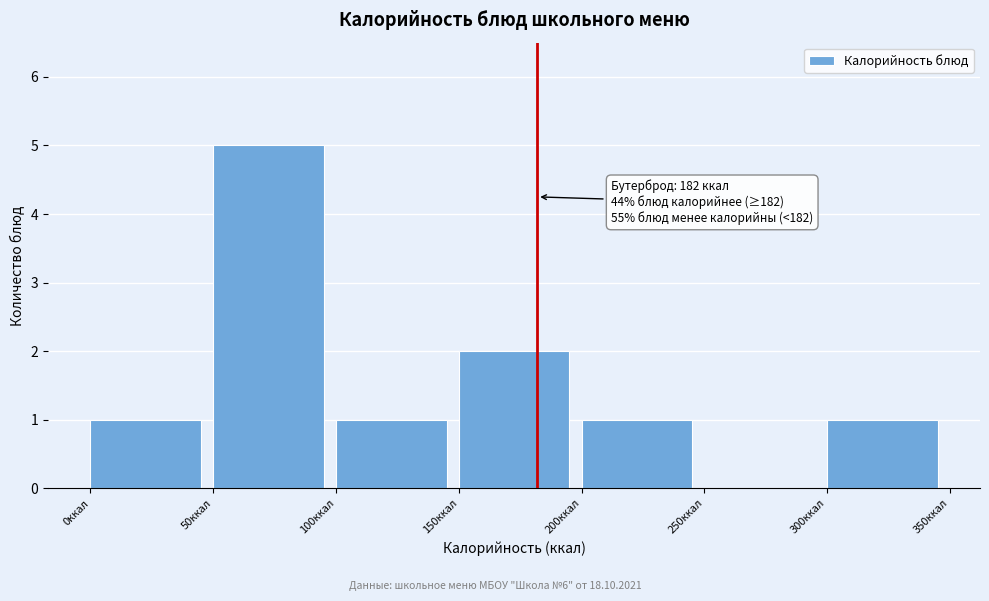

Over which range of the x-axis is the bar tallest?

50 to 100